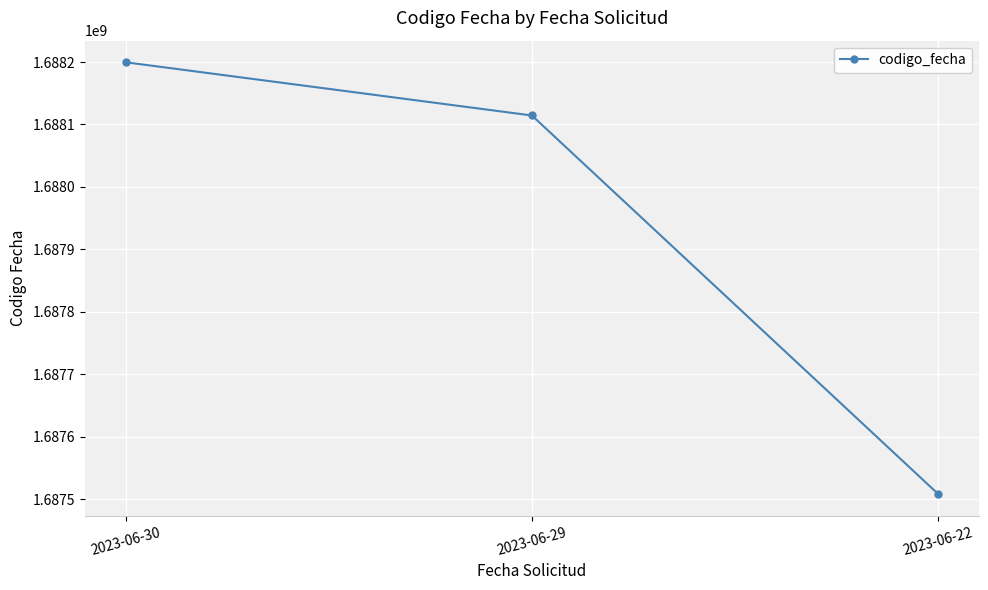

Where does the data first go above 1688114365?

2023-06-30